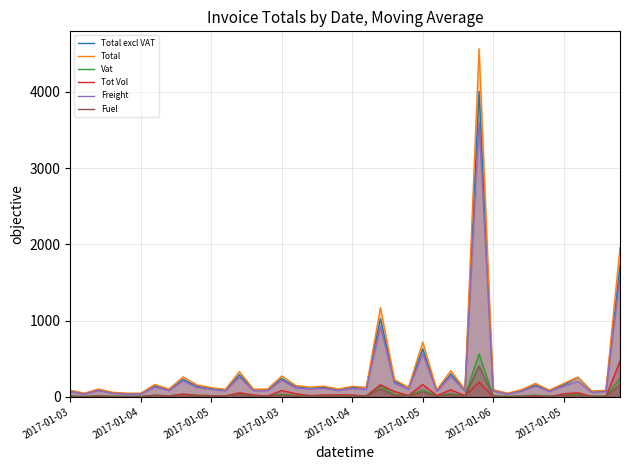

What is the sum of all Total values?

13262.7